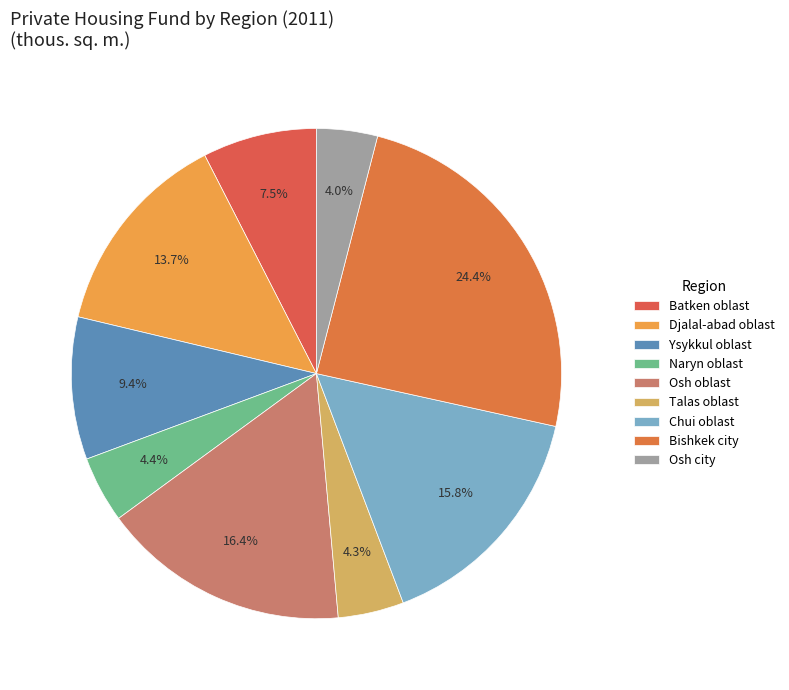

What percentage do Ysykkul oblast and Bishkek city together represent?

33.8%